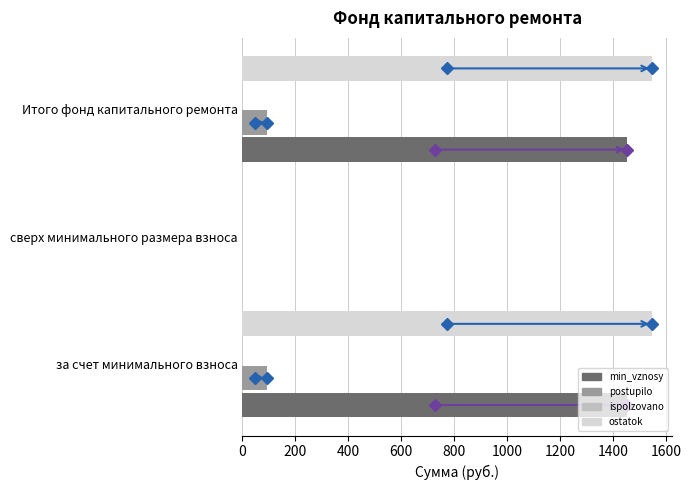

Is the value of postupilo at Итого фонд капитального ремонта greater than the value of min_vznosy at сверх минимального размера взноса?

Yes